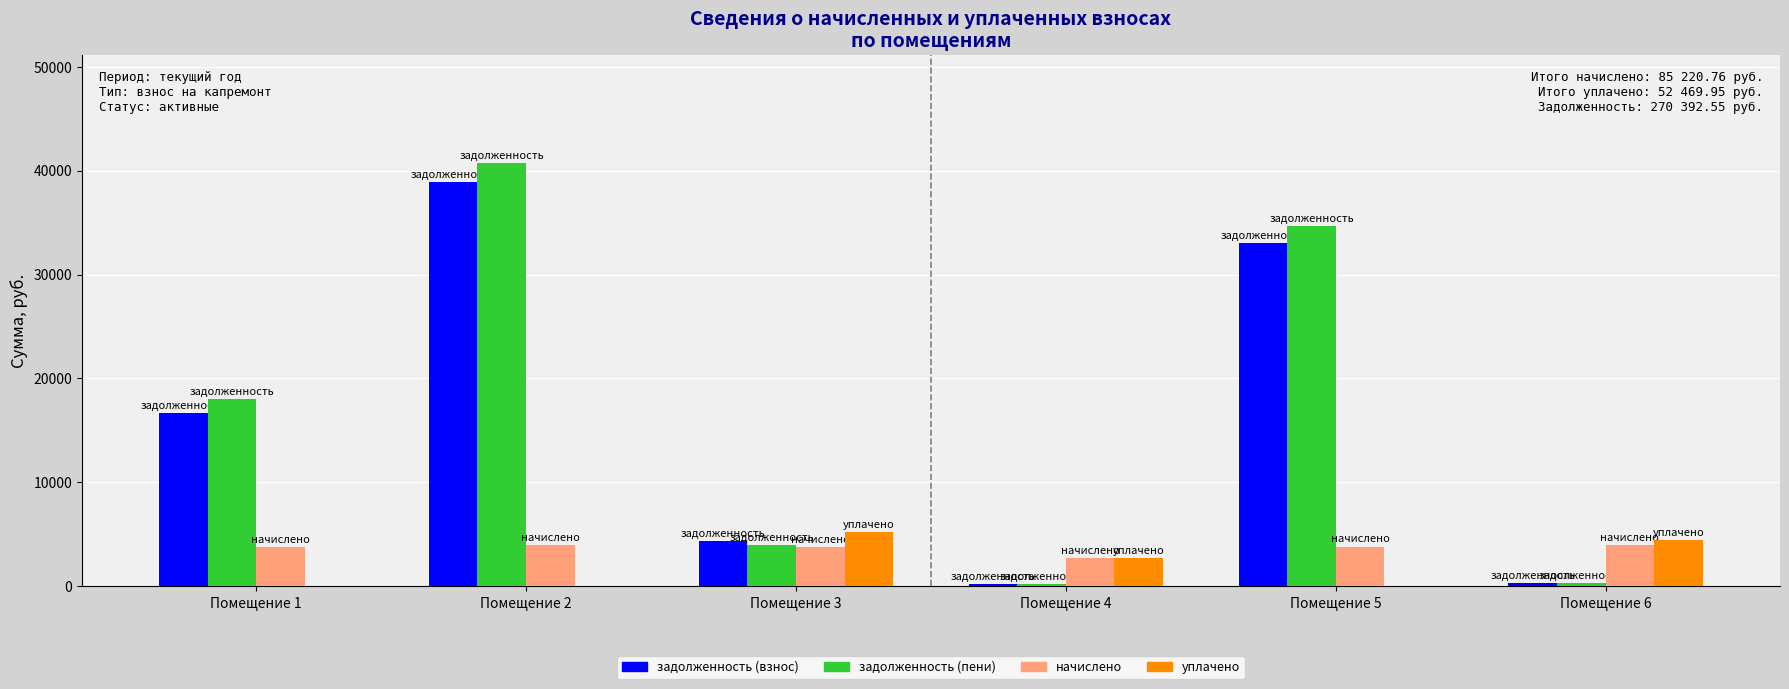

What is the average value of the задолженность (пени) series?

16326.5